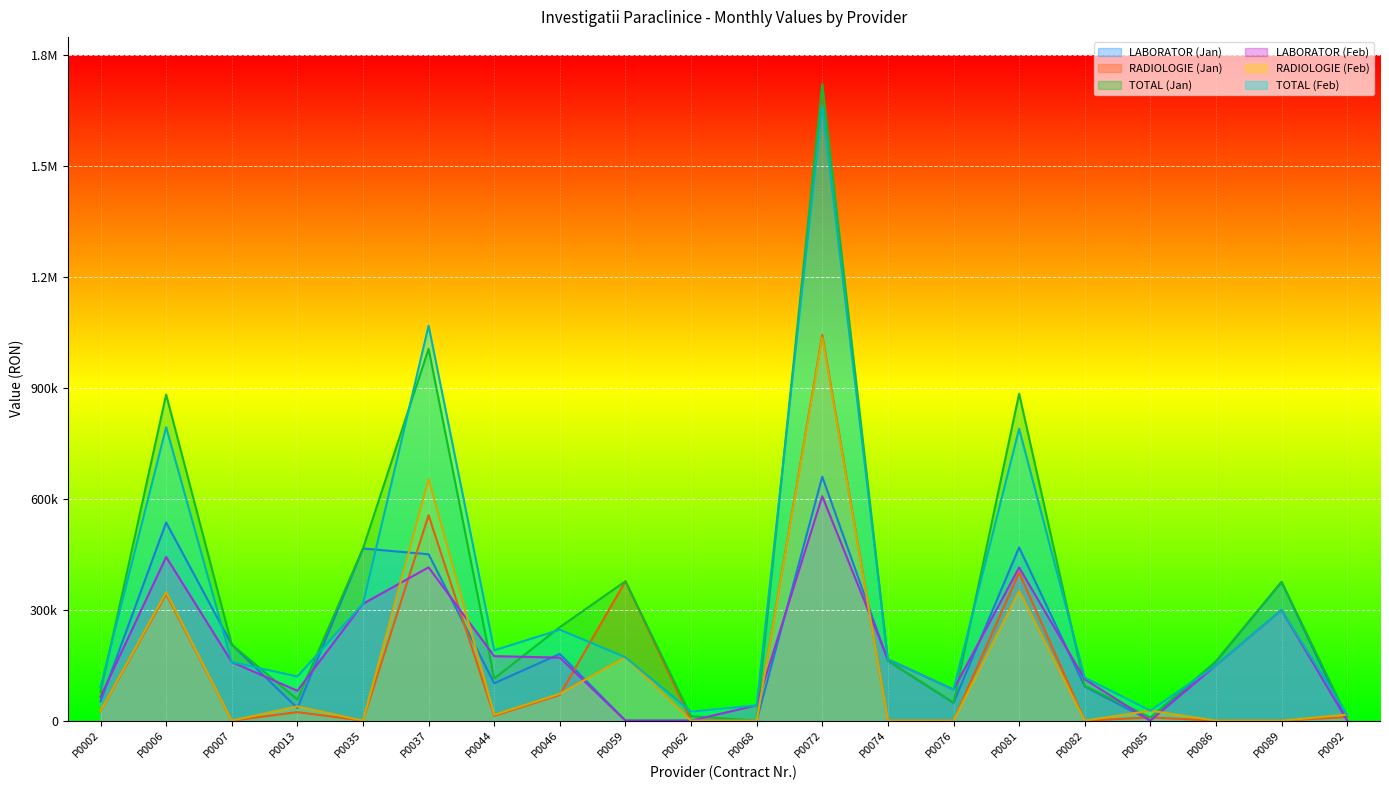

True or false: TOTAL (Jan) and TOTAL (Feb) cross at least once.

True